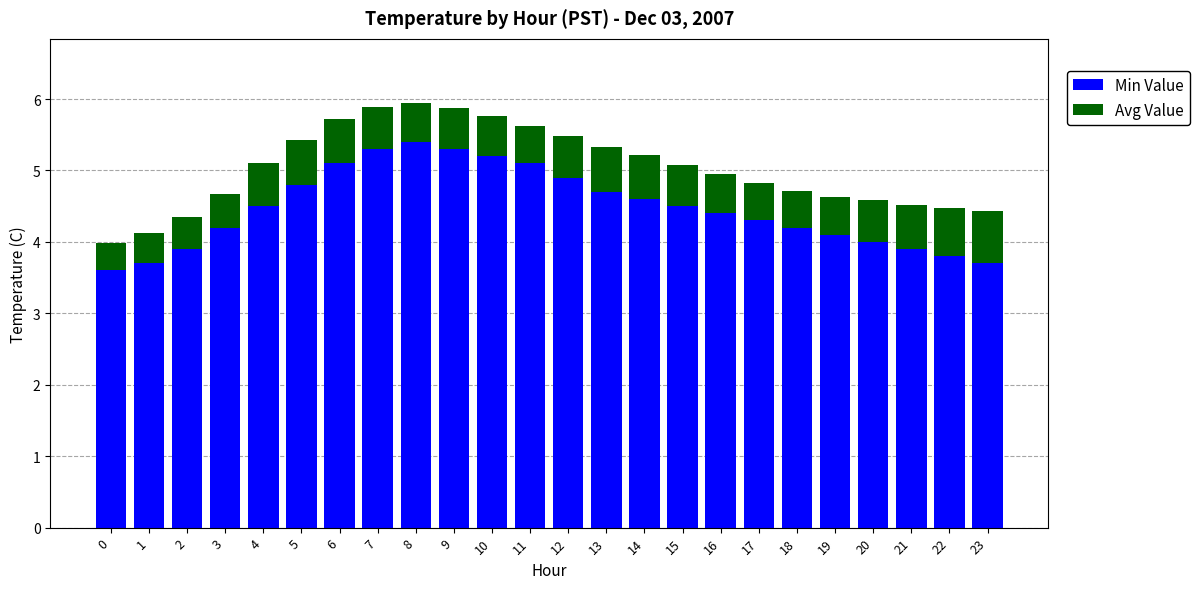

At which label is Min Value closest to 4?

20